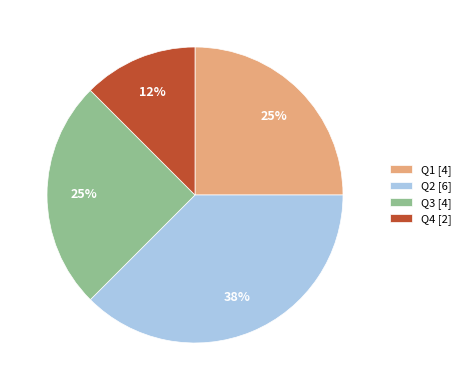

To the nearest percent, what percentage of the pie is Q1?

25%